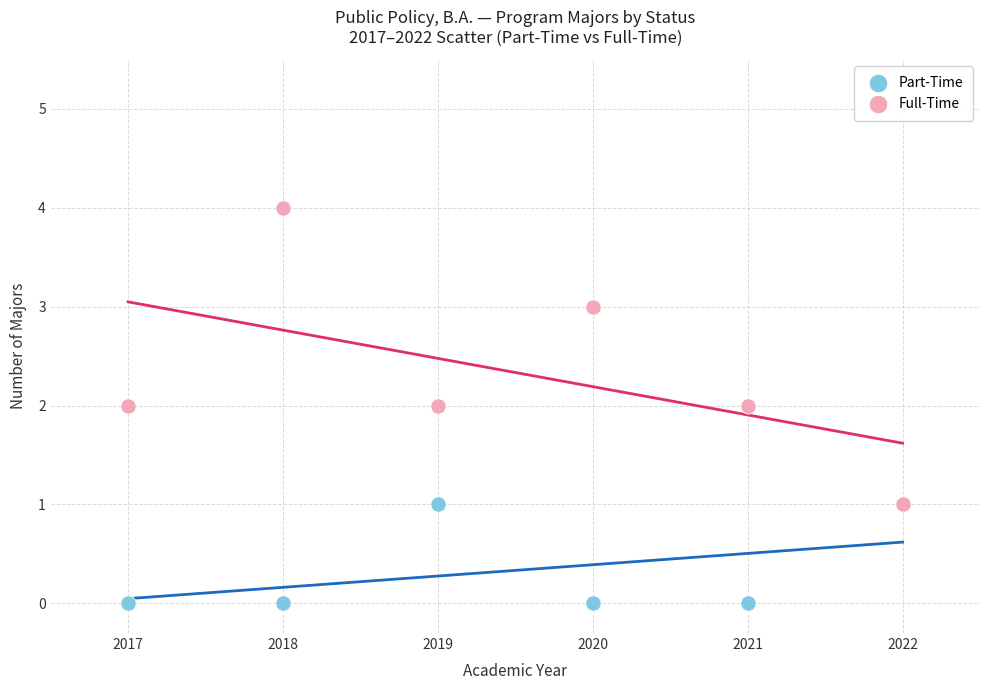

What are all the series names shown in the legend?

Part-Time, Full-Time